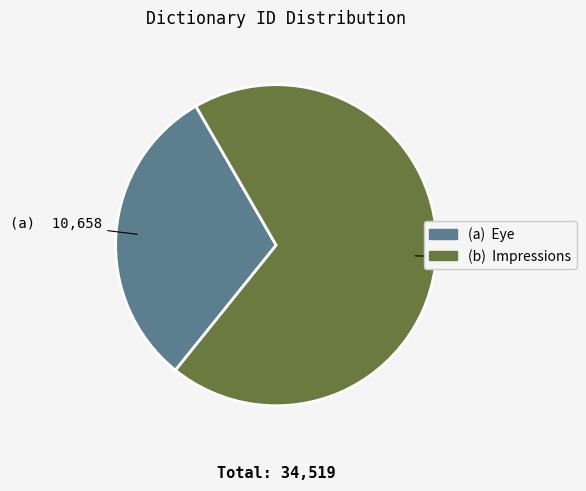

Does any single category account for the majority?

Yes